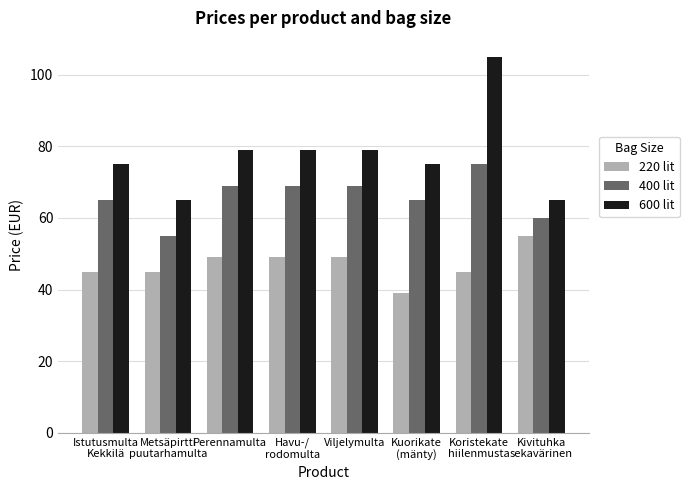

True or false: 400 lit has a value of 55 at Metsäpirtti
puutarhamulta.

True